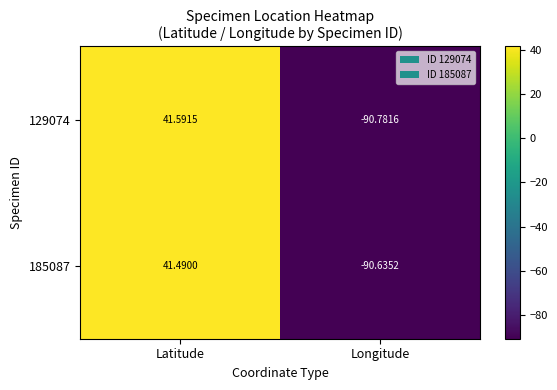

How many positive values does the 129074 series have?

1